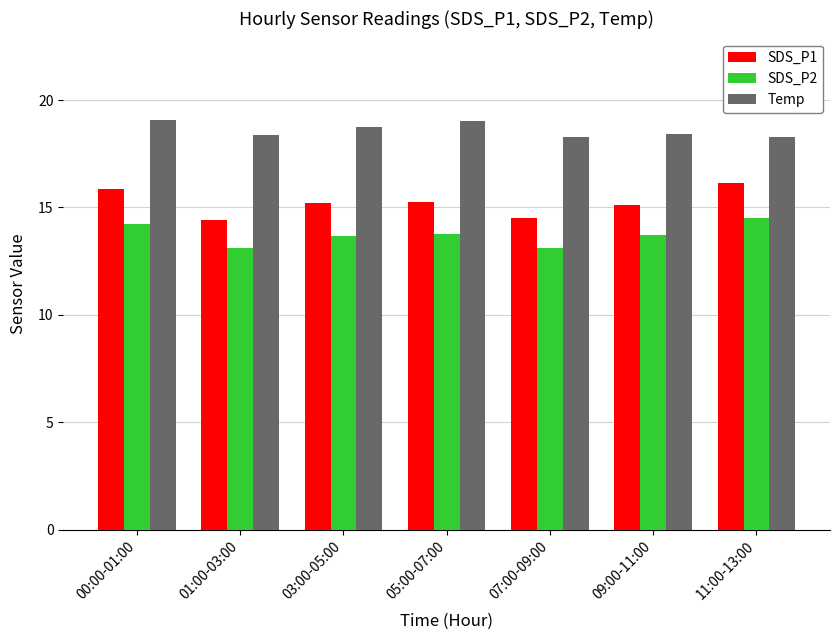

What is the approximate value of Temp at 11:00-13:00?

18.3